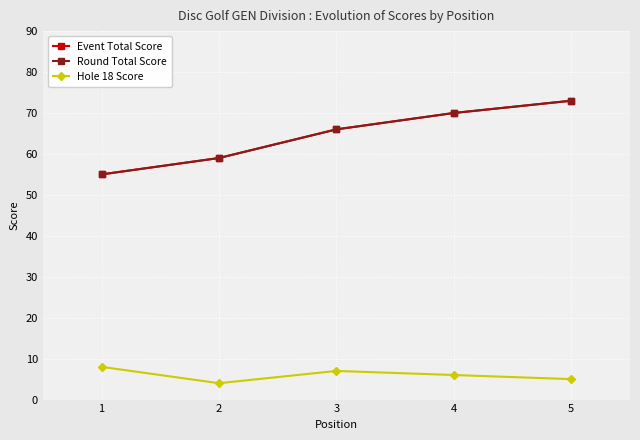

Is this an area chart (filled region under the line)?

No